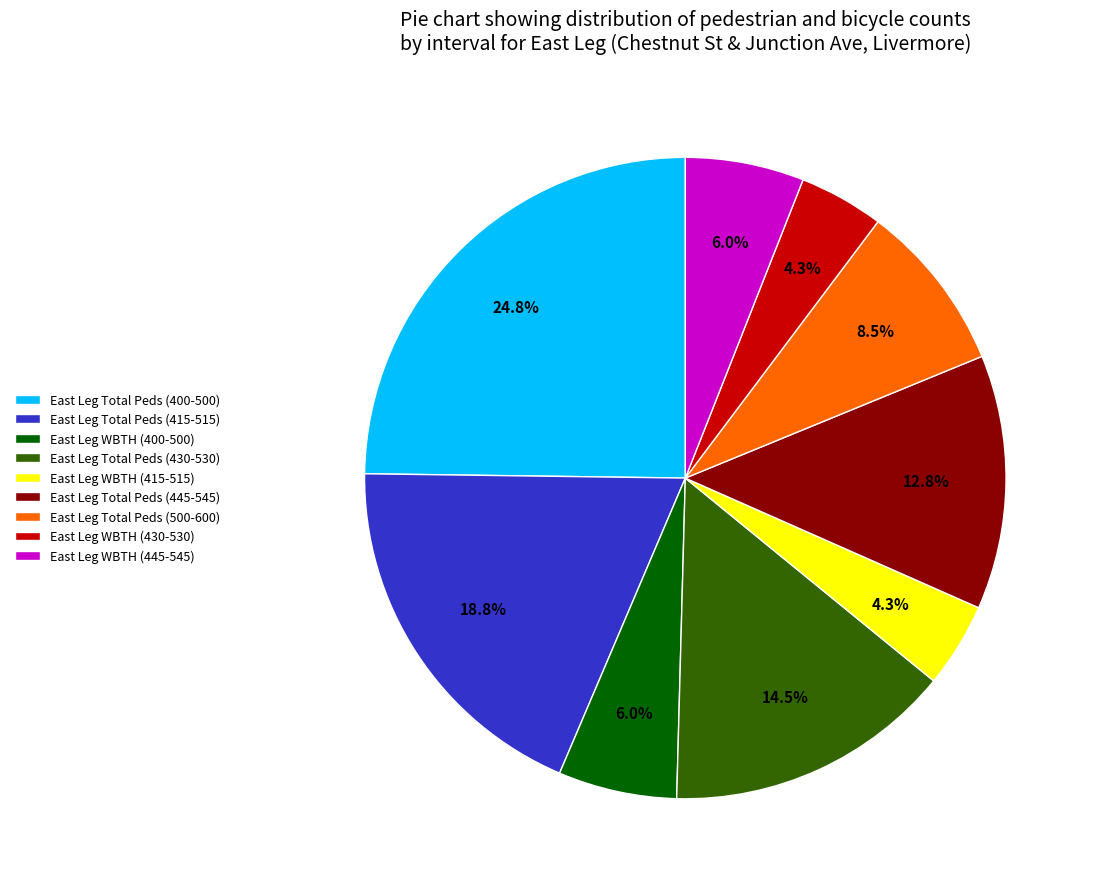

To the nearest percent, what portion does East Leg WBTH (415-515) represent?

4%